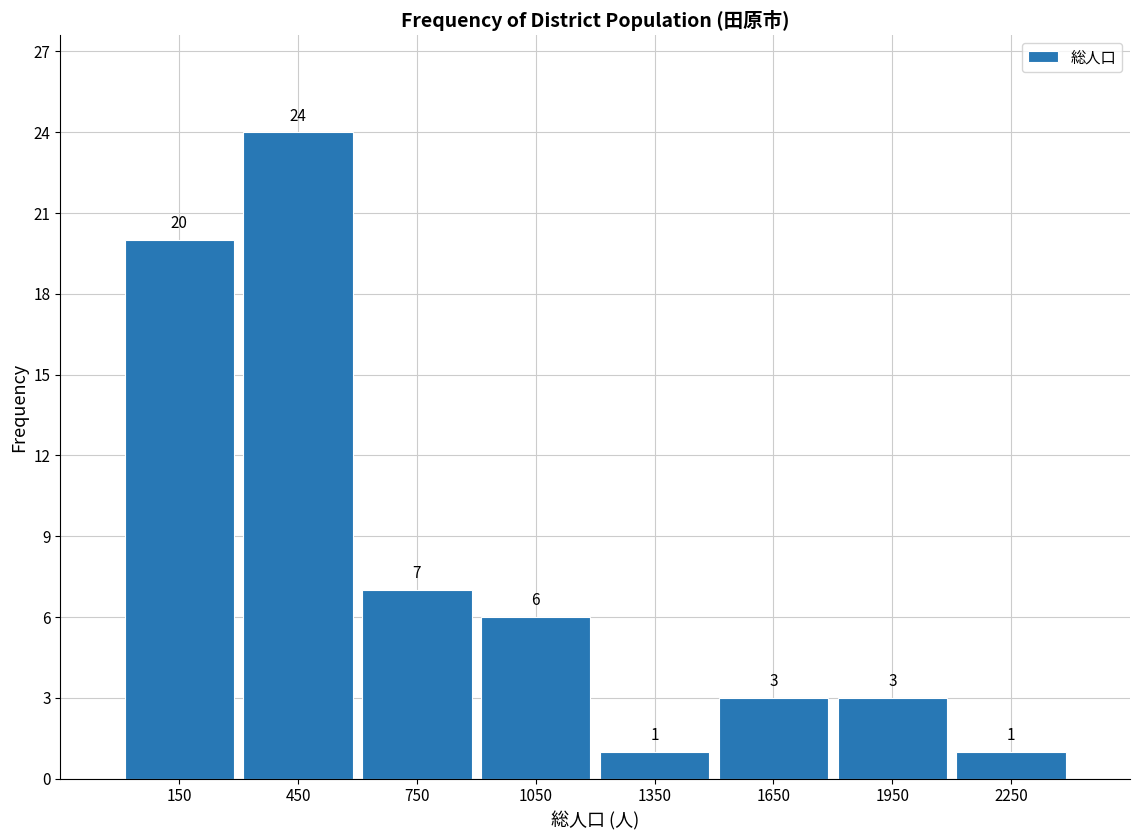

Reading left to right, transcribe this chart: for each bar, give the range it covers on the x-axis and its height.

0 to 300: 20
300 to 600: 24
600 to 900: 7
900 to 1200: 6
1200 to 1500: 1
1500 to 1800: 3
1800 to 2100: 3
2100 to 2400: 1